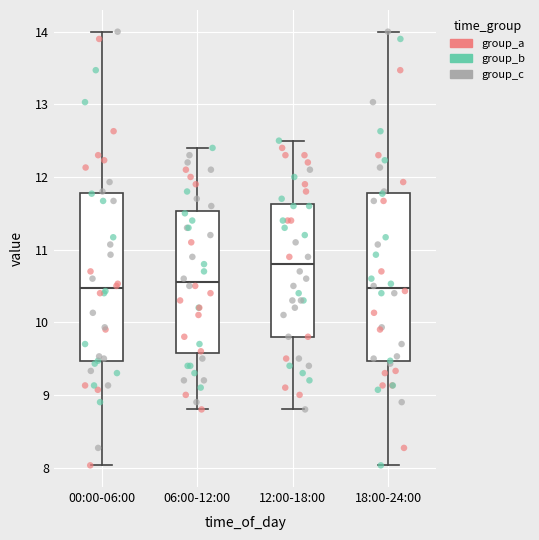

Reading left to right, read every box against the y-axis: the position of its median line, the range the box covers, and the ends of its whiskers. The values are not printed on the chart, so give them approximately, as read against the axis.

00:00-06:00: median 10.5, box 9.5 to 11.8, whiskers 8.0 to 14.0
06:00-12:00: median 10.6, box 9.6 to 11.5, whiskers 8.8 to 12.4
12:00-18:00: median 10.8, box 9.8 to 11.6, whiskers 8.8 to 12.5
18:00-24:00: median 10.5, box 9.5 to 11.8, whiskers 8.0 to 14.0